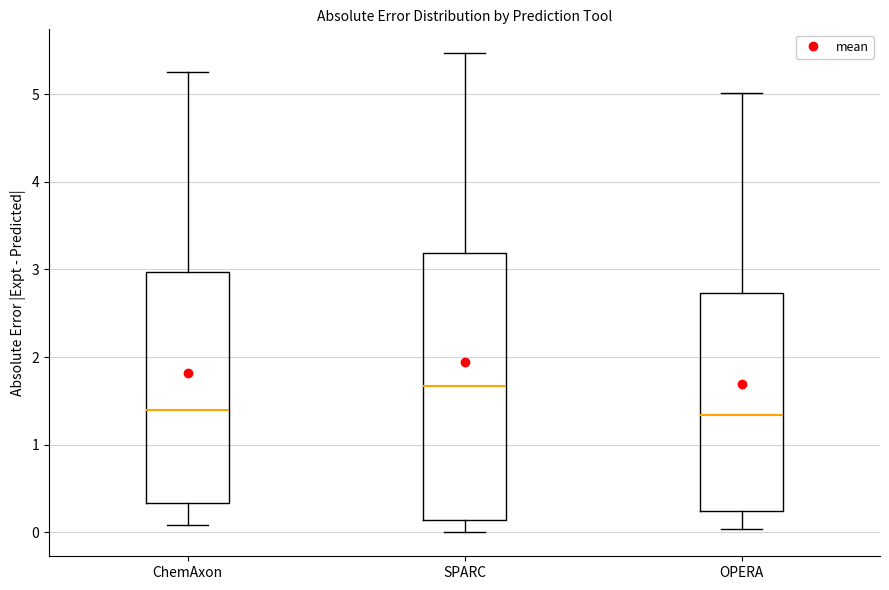

Which box has the highest median line?

SPARC